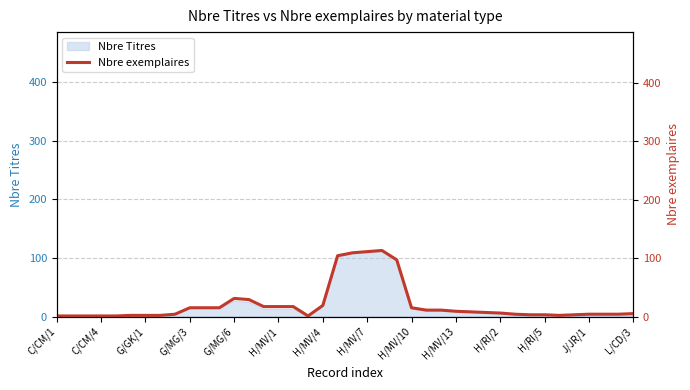

The value at 35 is 5. True or false?

False